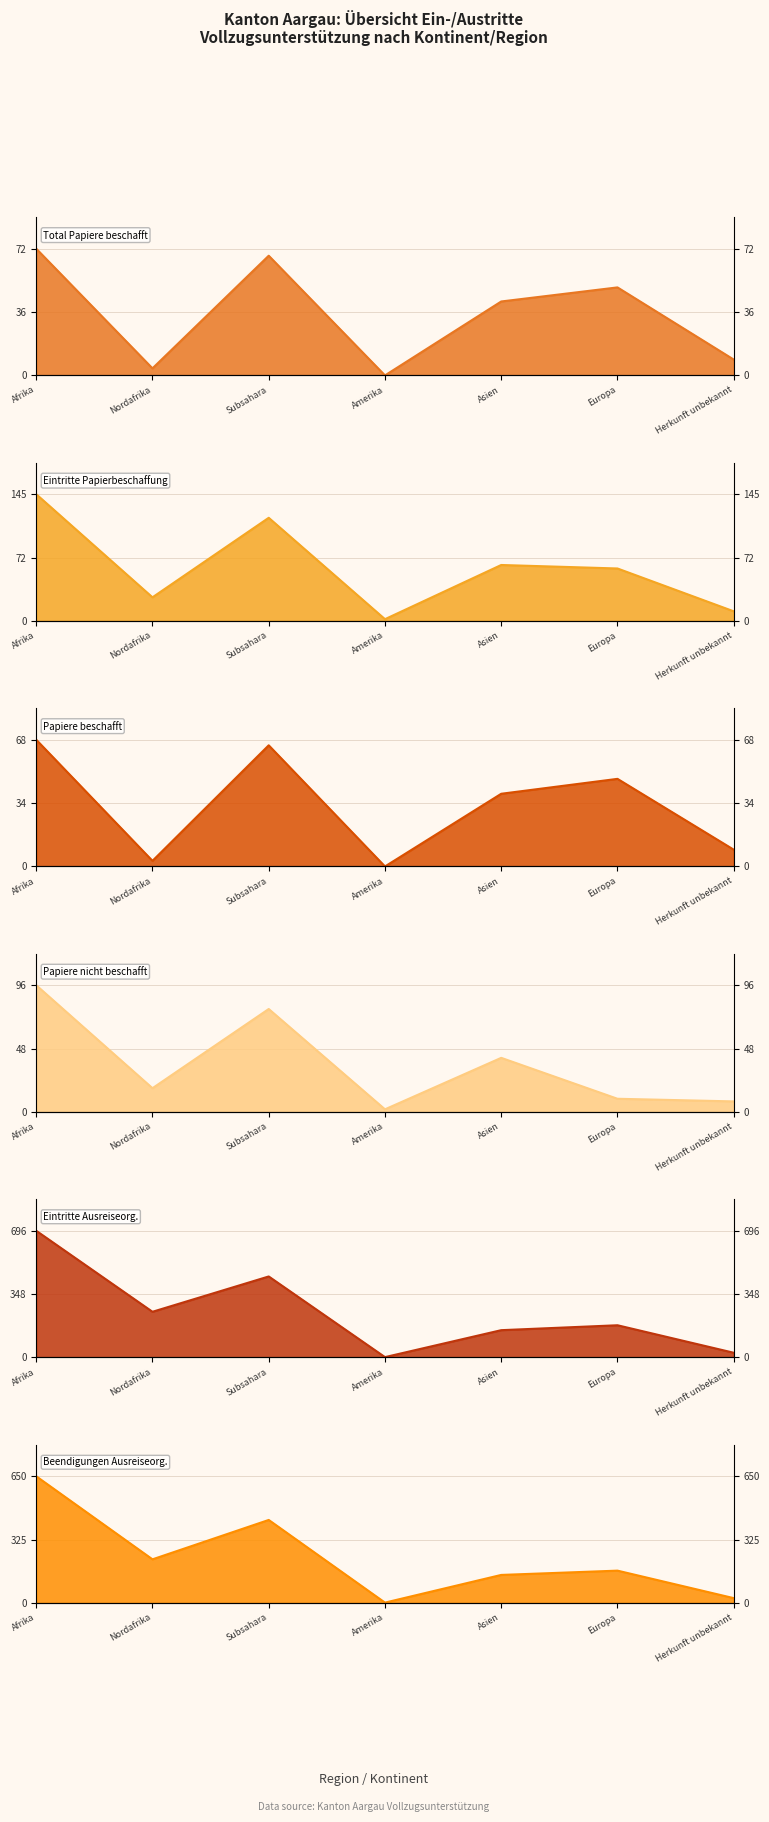

True or false: Papiere beschafft (col_3) has a value of 68 at Afrika.

True